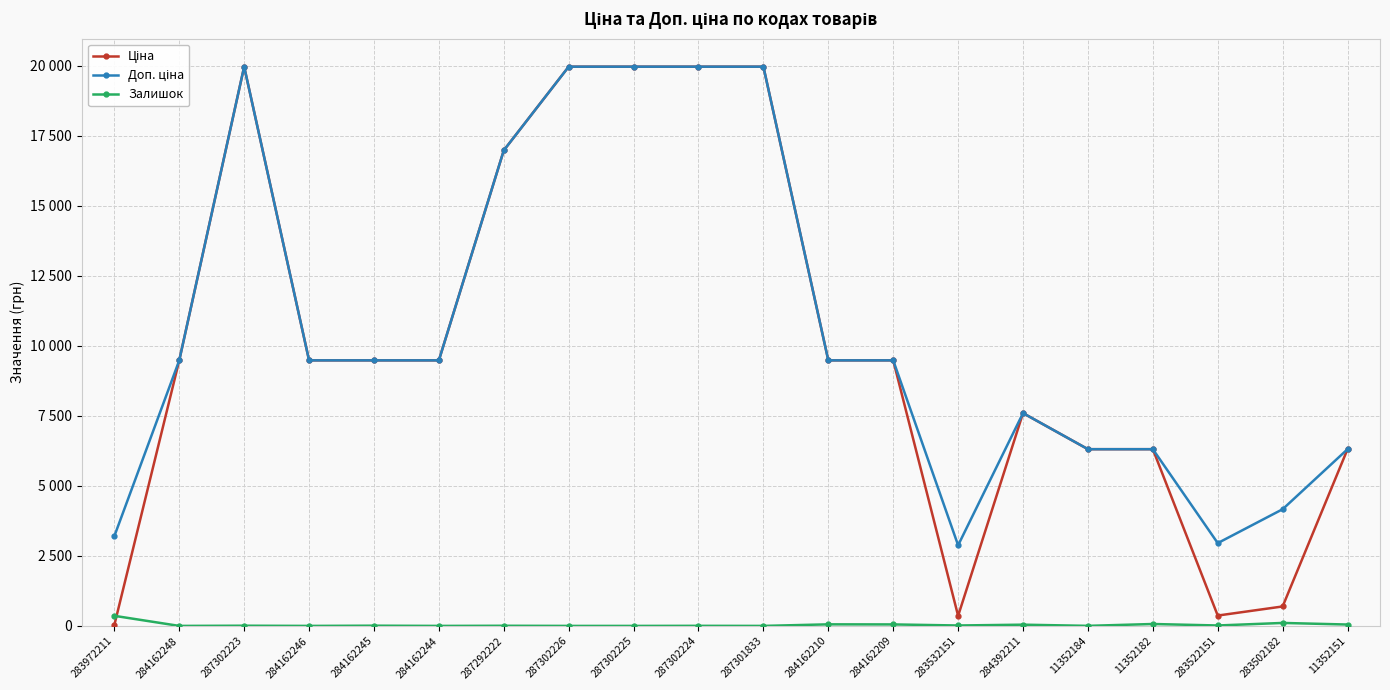

Does the chart have visible grid lines?

Yes